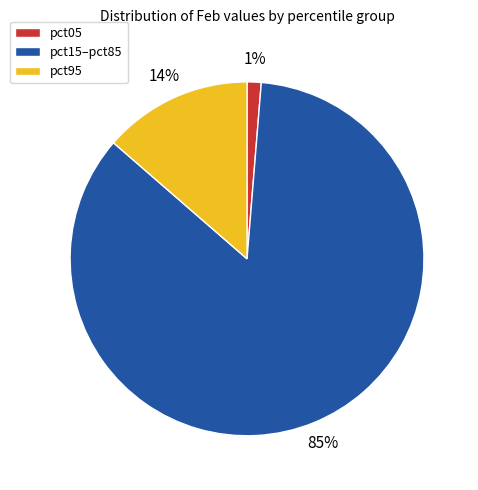

Which has a higher value, pct95 or pct05?

pct95